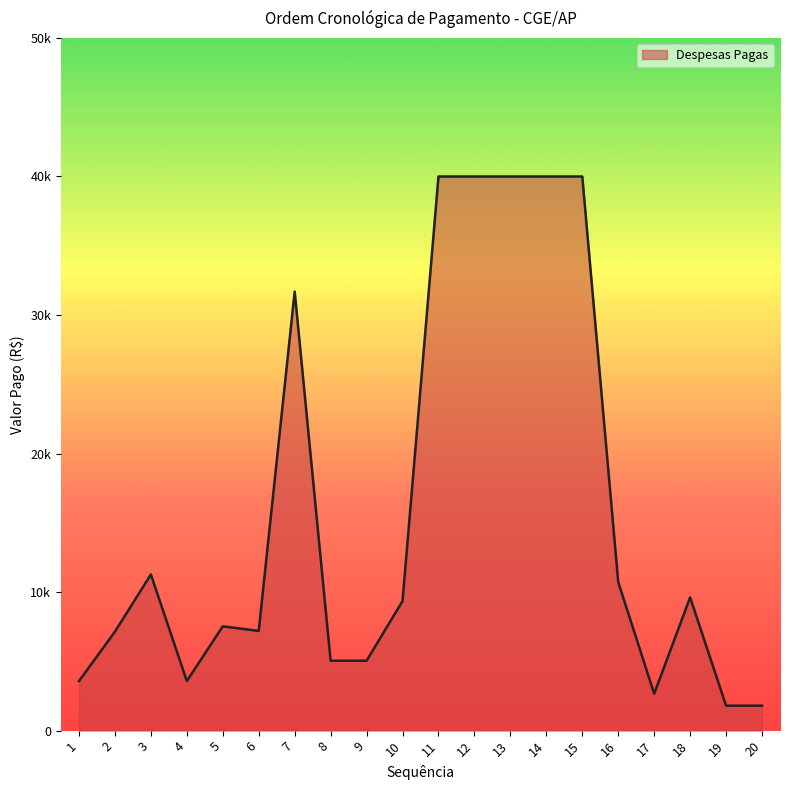

What is the maximum value shown in the chart?

40000.0